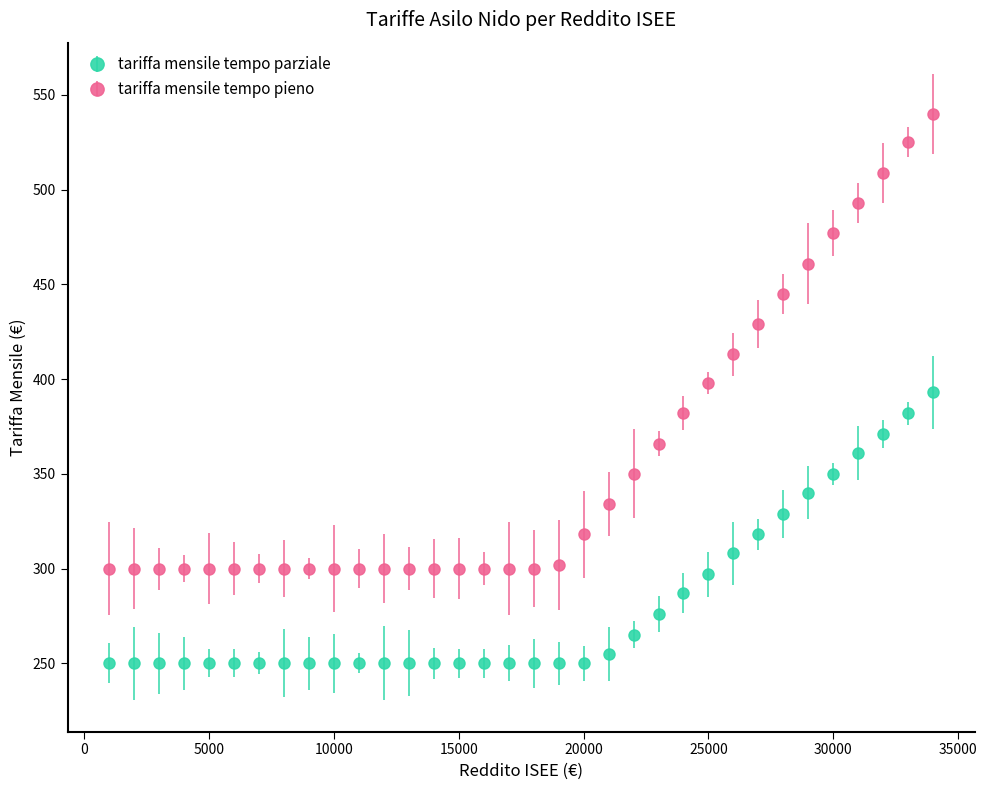

What are all the series names shown in the legend?

tariffa mensile tempo parziale, tariffa mensile tempo pieno